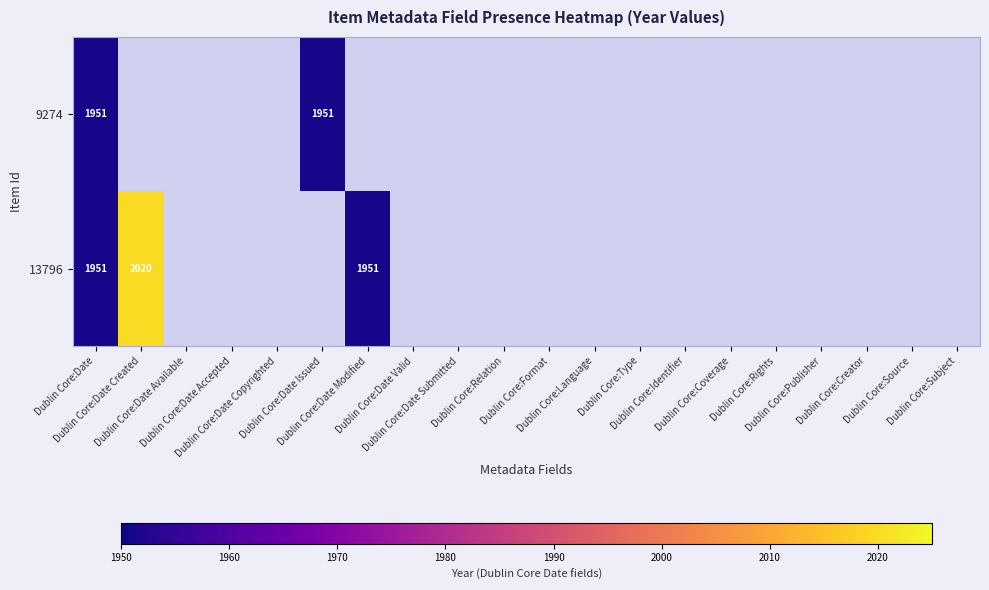

Which series has the largest range (max minus min)?

13796